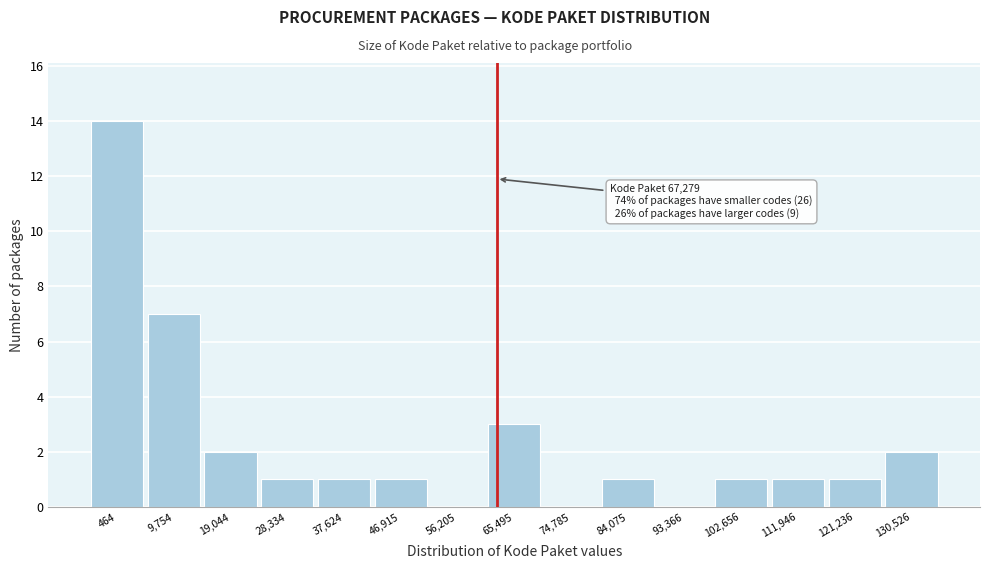

Reading right to left, list all the values displayed in this chart.

130,526=2	121,236=1	111,946=1	102,656=1	93,366=0	84,075=1	74,785=0	65,495=3	56,205=0	46,915=1	37,624=1	28,334=1	19,044=2	9,754=7	464=14